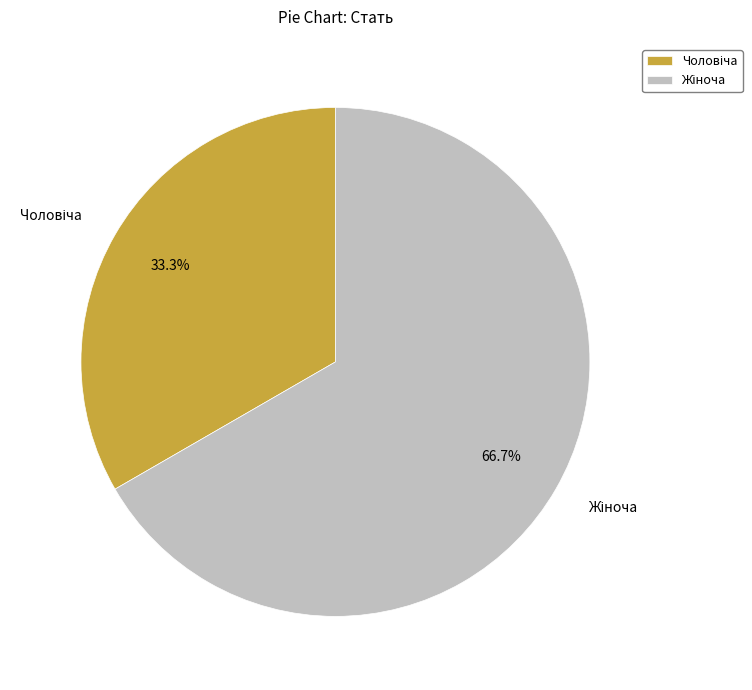

Does any single category account for the majority?

Yes